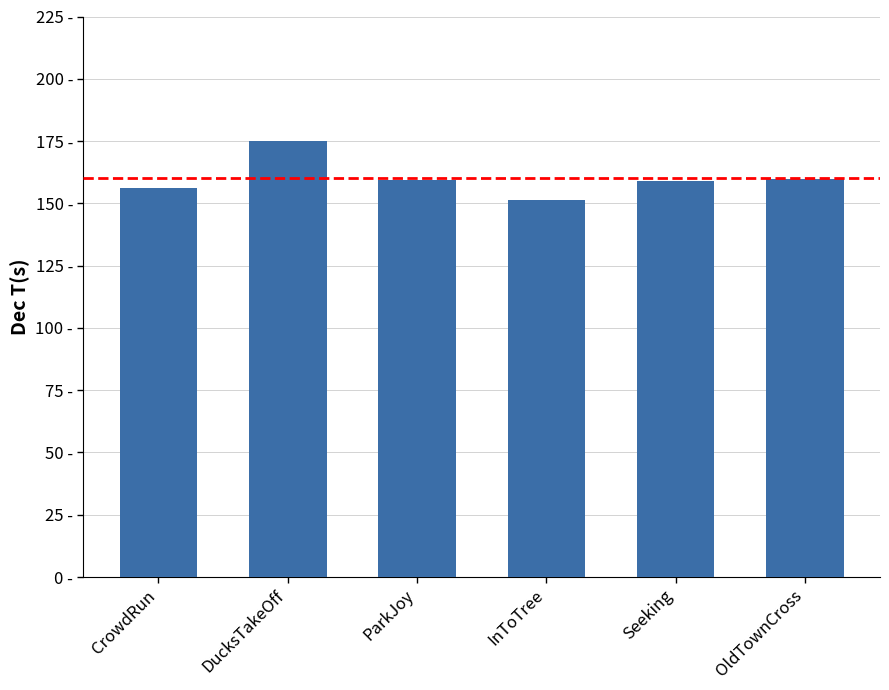

Rank the categories by value from lowest to highest.

InToTree, CrowdRun, Seeking, ParkJoy, OldTownCross, DucksTakeOff